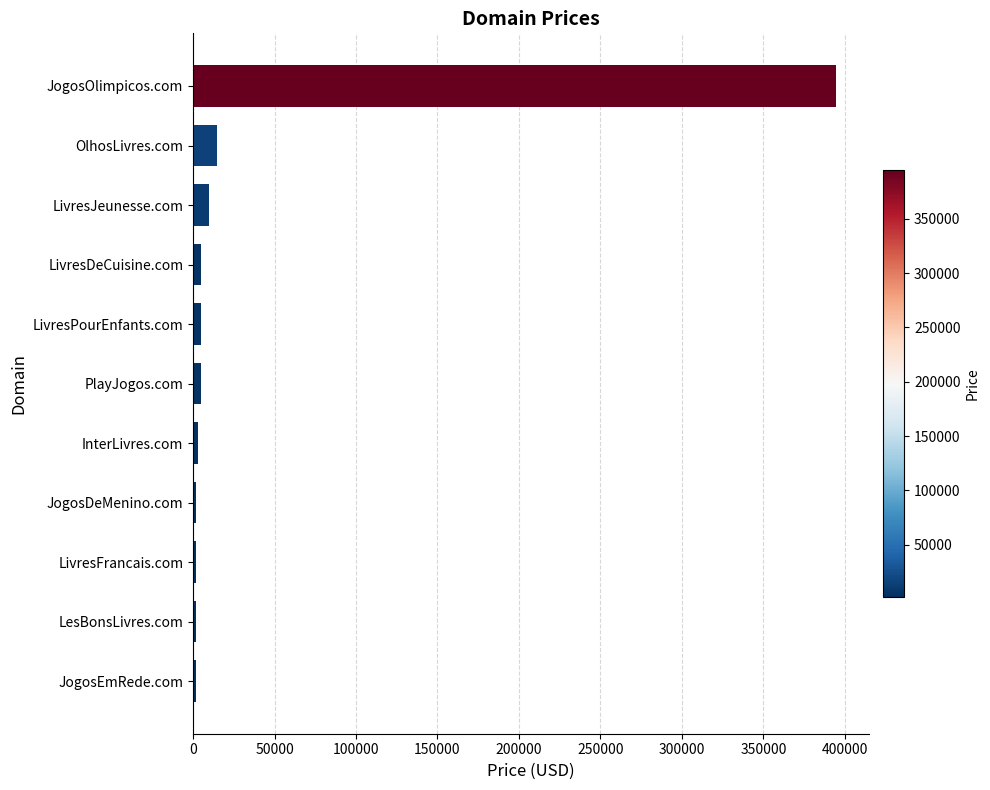

At which category does the chart reach its peak across all series?

JogosOlimpicos.com